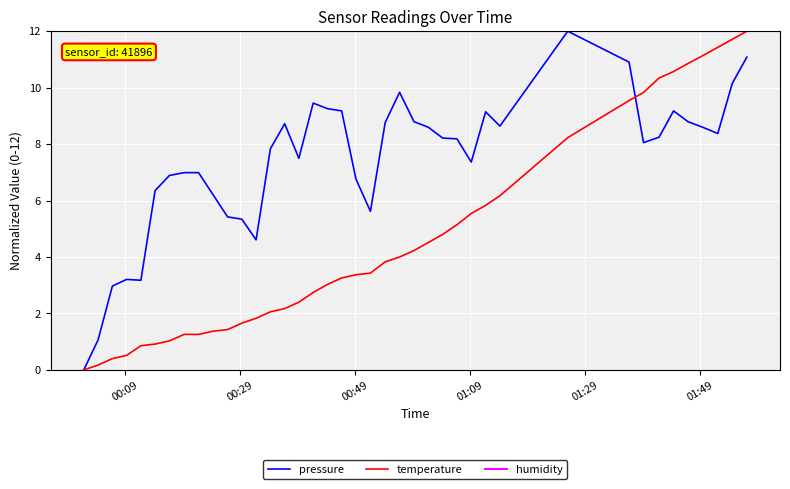

Which series has the largest total across all categories?

humidity